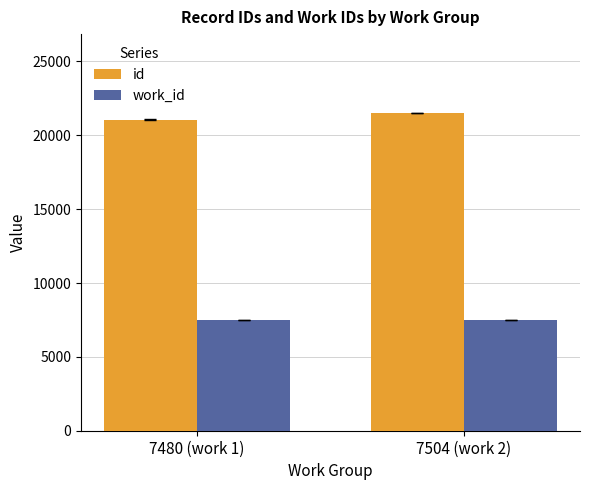

What is the average value of the work_id series?

7492.0